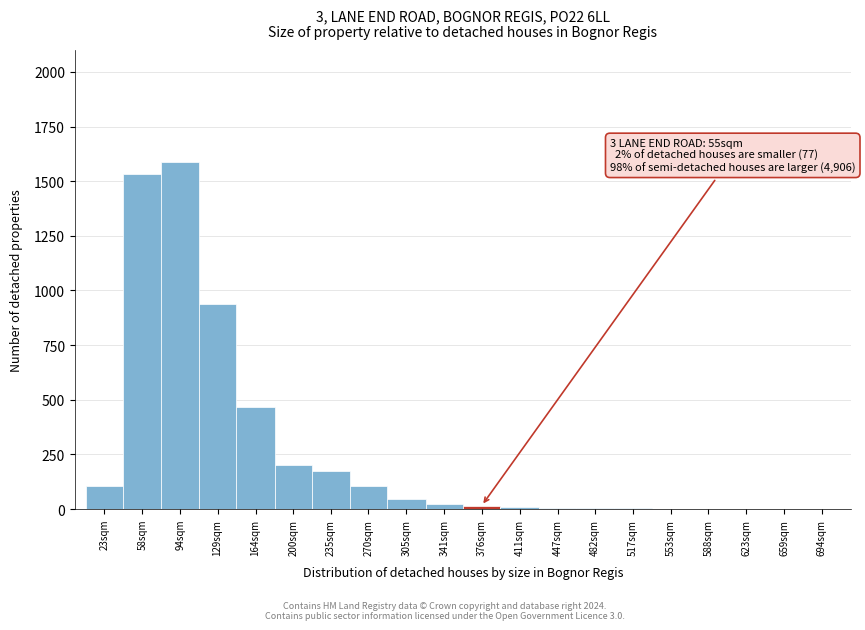

What is the greatest value displayed?

1587